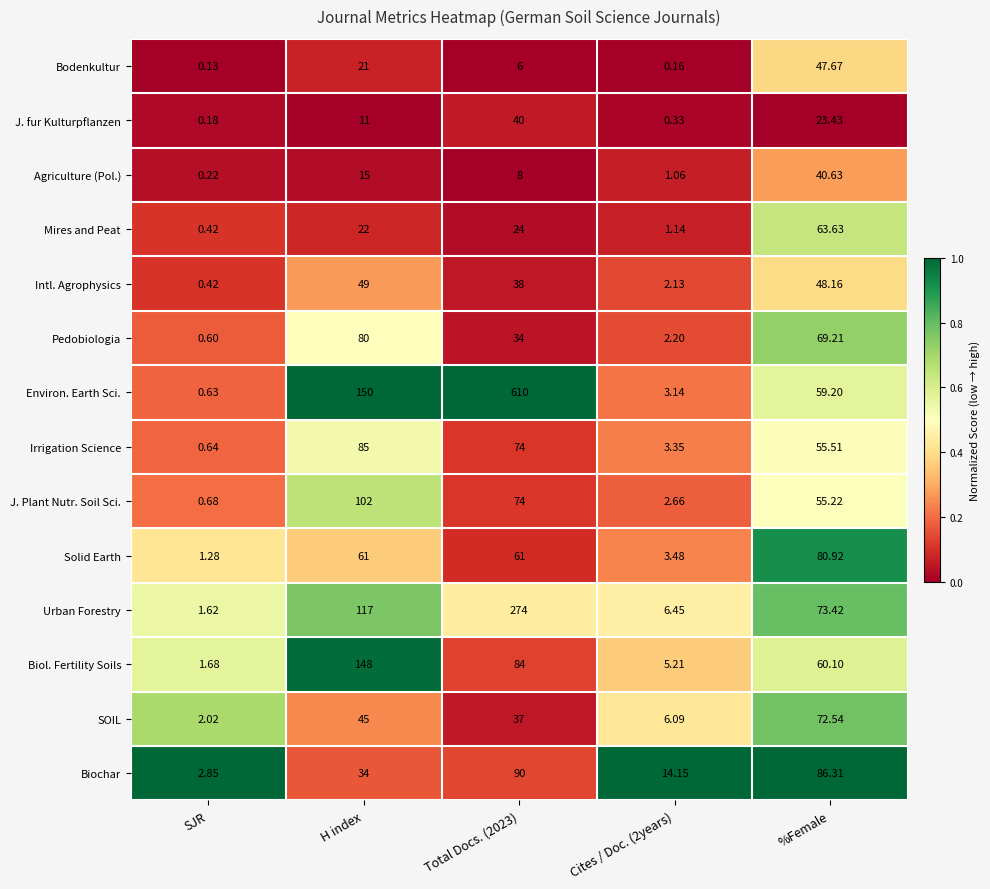

Which category has the lowest value in the Bodenkultur series?

SJR